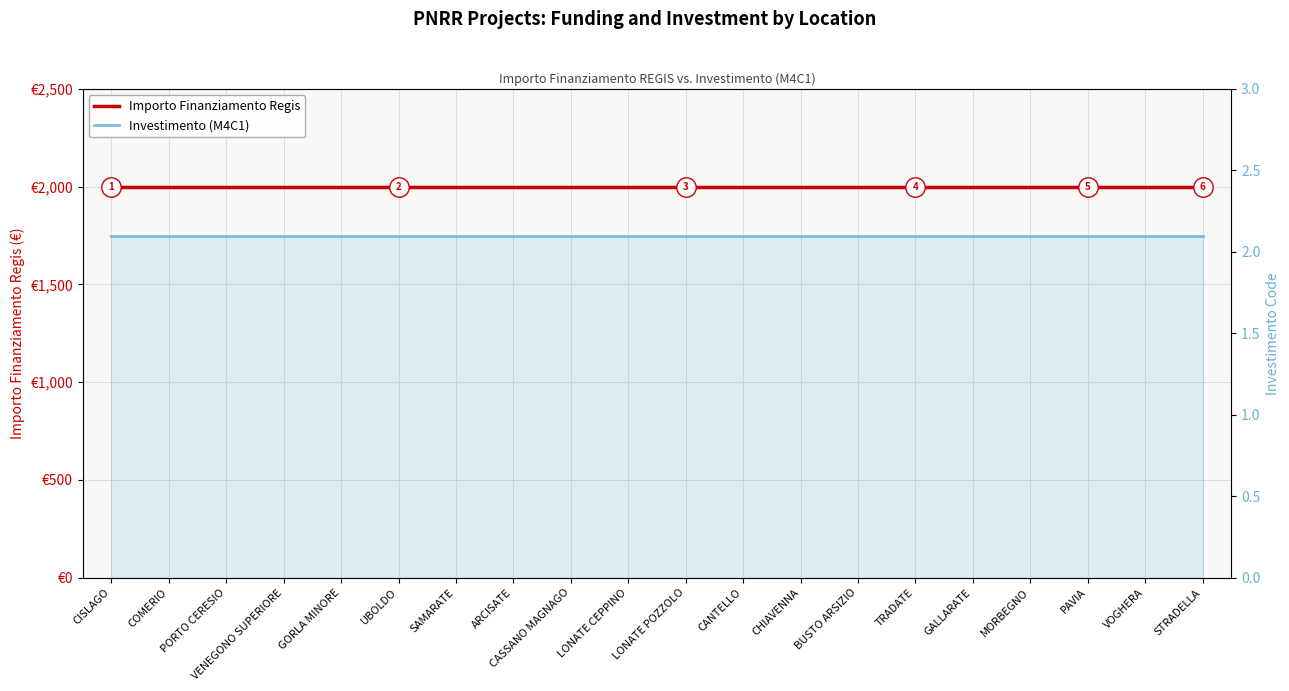

Which has a higher value, SAMARATE or COMERIO?

SAMARATE